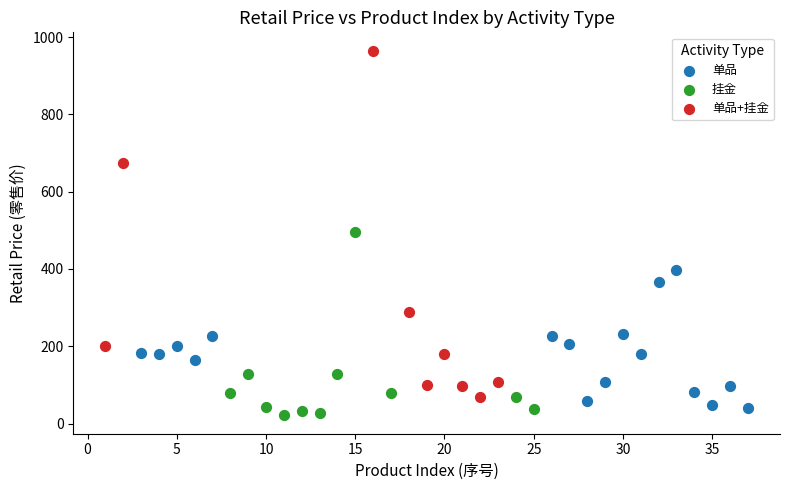

Which series contains the lowest Y value?

挂金